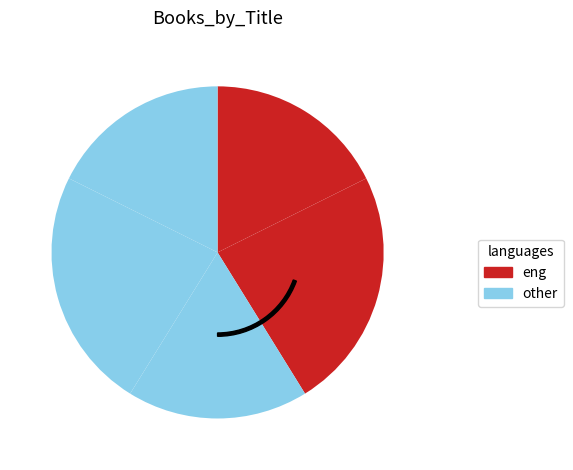

To the nearest percent, what percentage of the pie is Maybe He Just Likes You?

18%